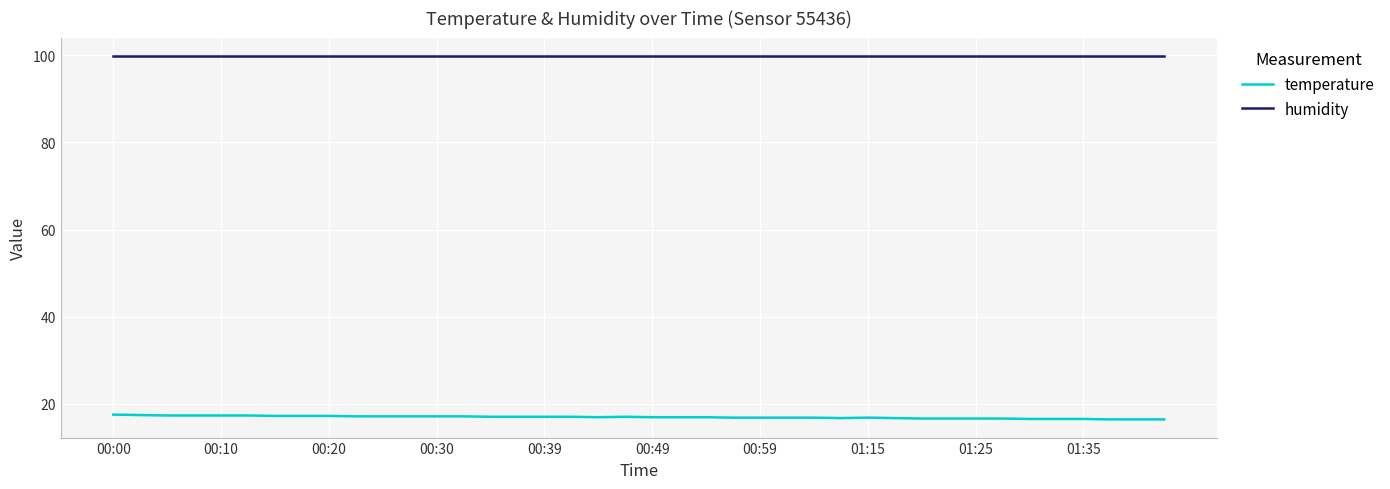

Rank the series by their maximum value, from highest to lowest.

humidity, temperature